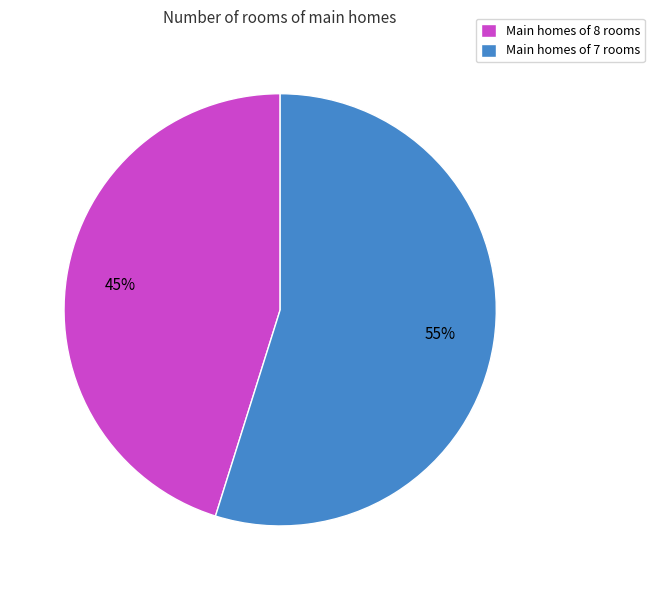

What is the smallest slice in the pie chart?

Main homes of 8 rooms